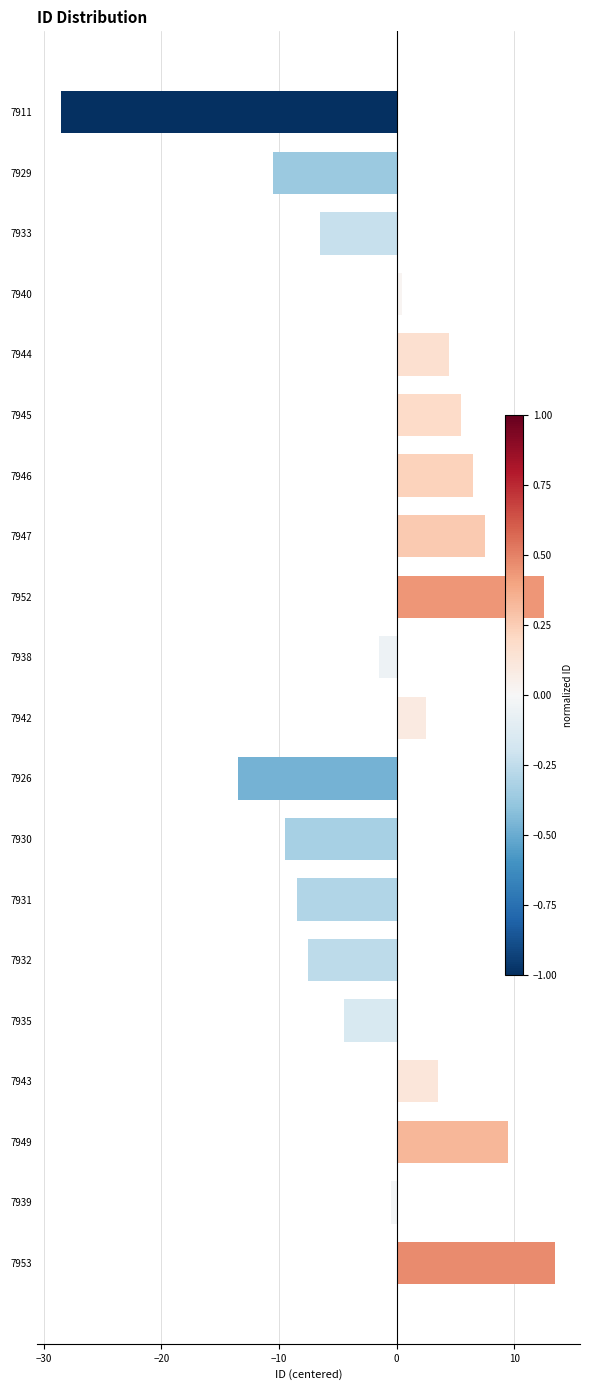

What is the change in value from 7926 to 7949?

+23.0